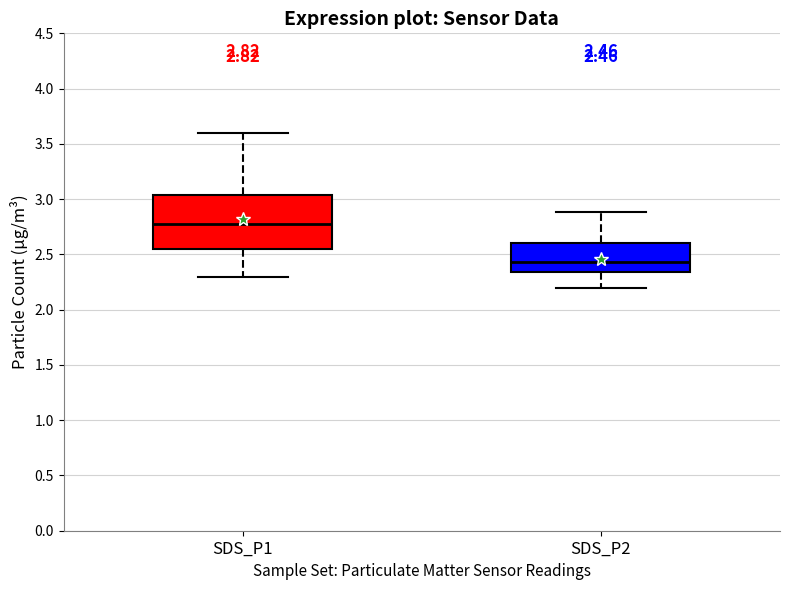

Which box is the tallest, from its lower edge to its upper edge?

SDS_P1